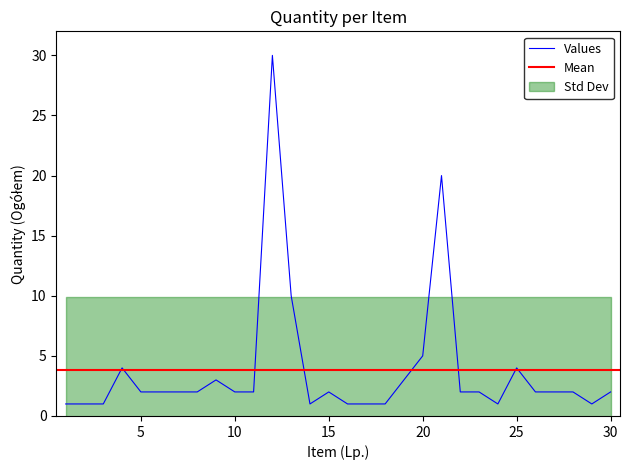

Where is the first local maximum?

4